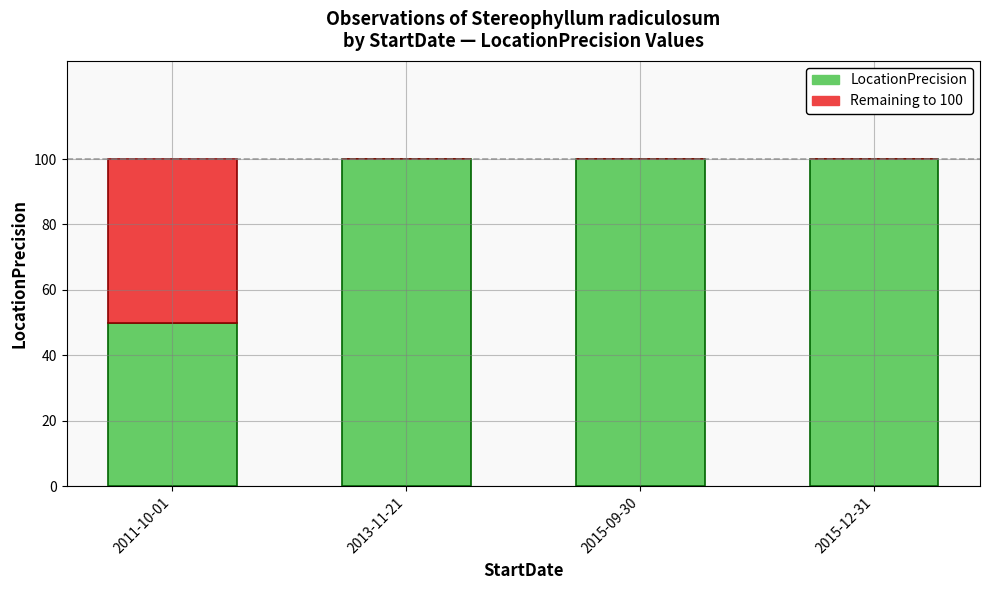

What is the total value across all series at 2013-11-21?

100